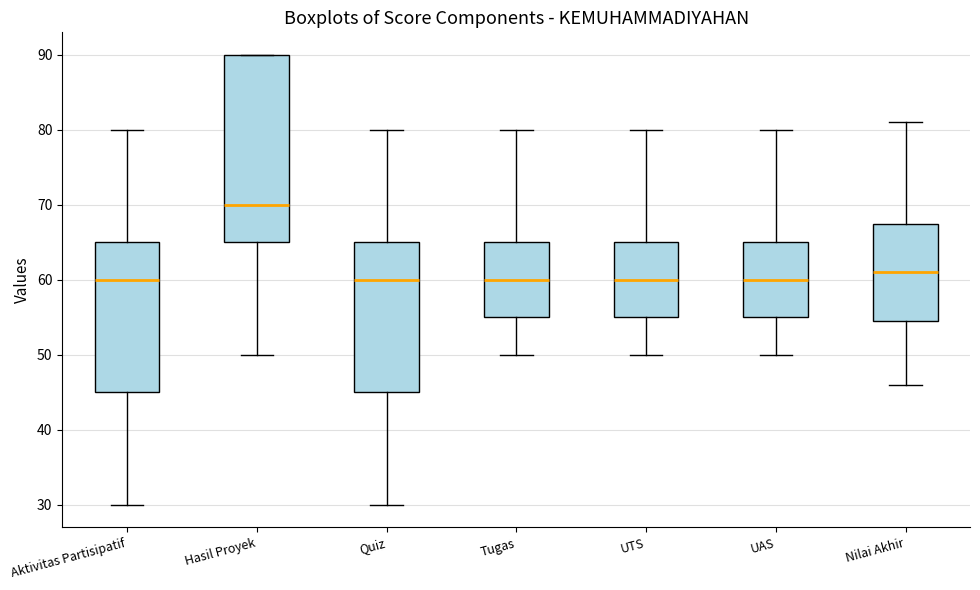

Where is the upper edge of the box for Nilai Akhir on the y-axis? The values are not printed on the chart, so give them approximately, as read against the axis.

68